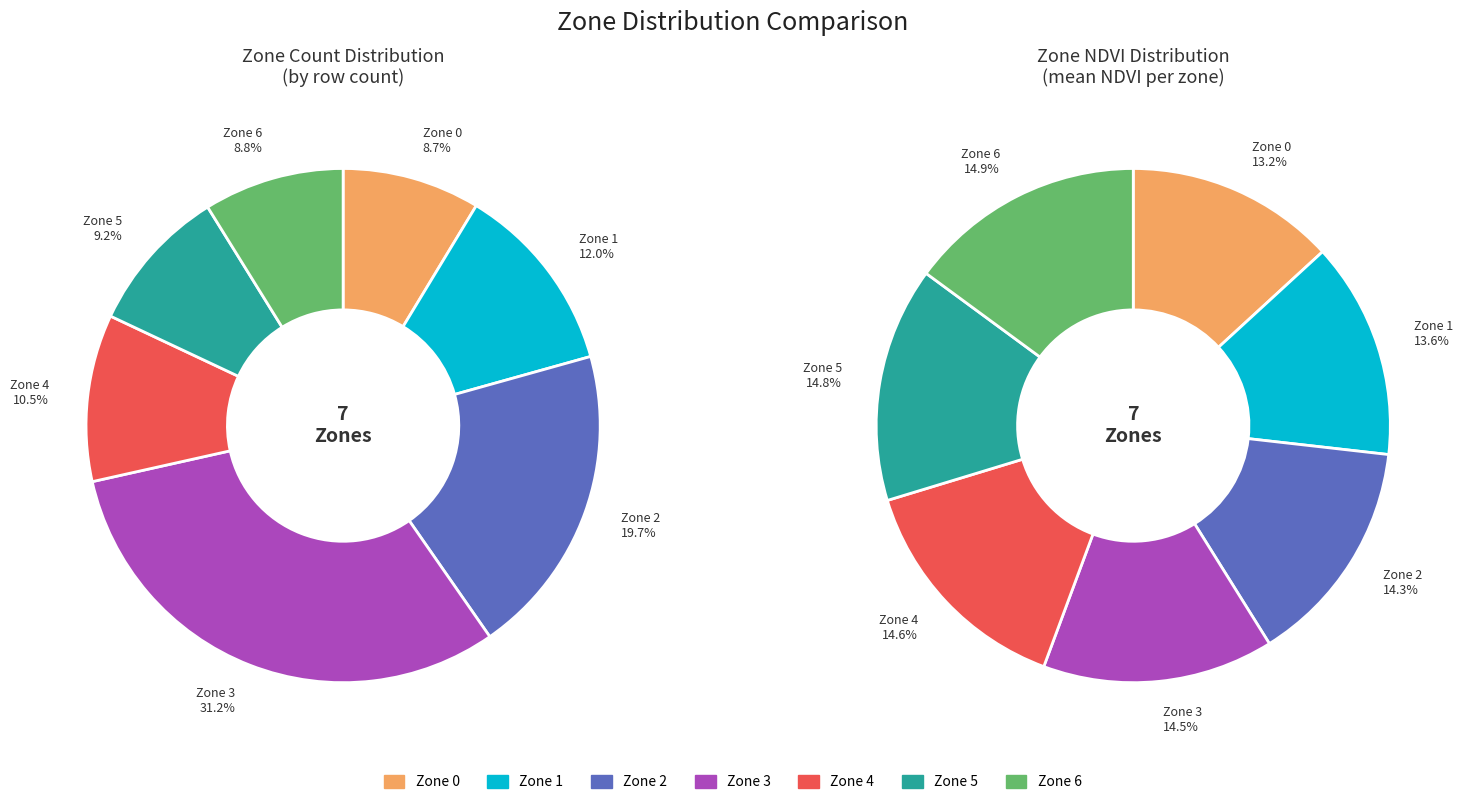

Between Zone 6 and Zone 0, which is larger?

Zone 6